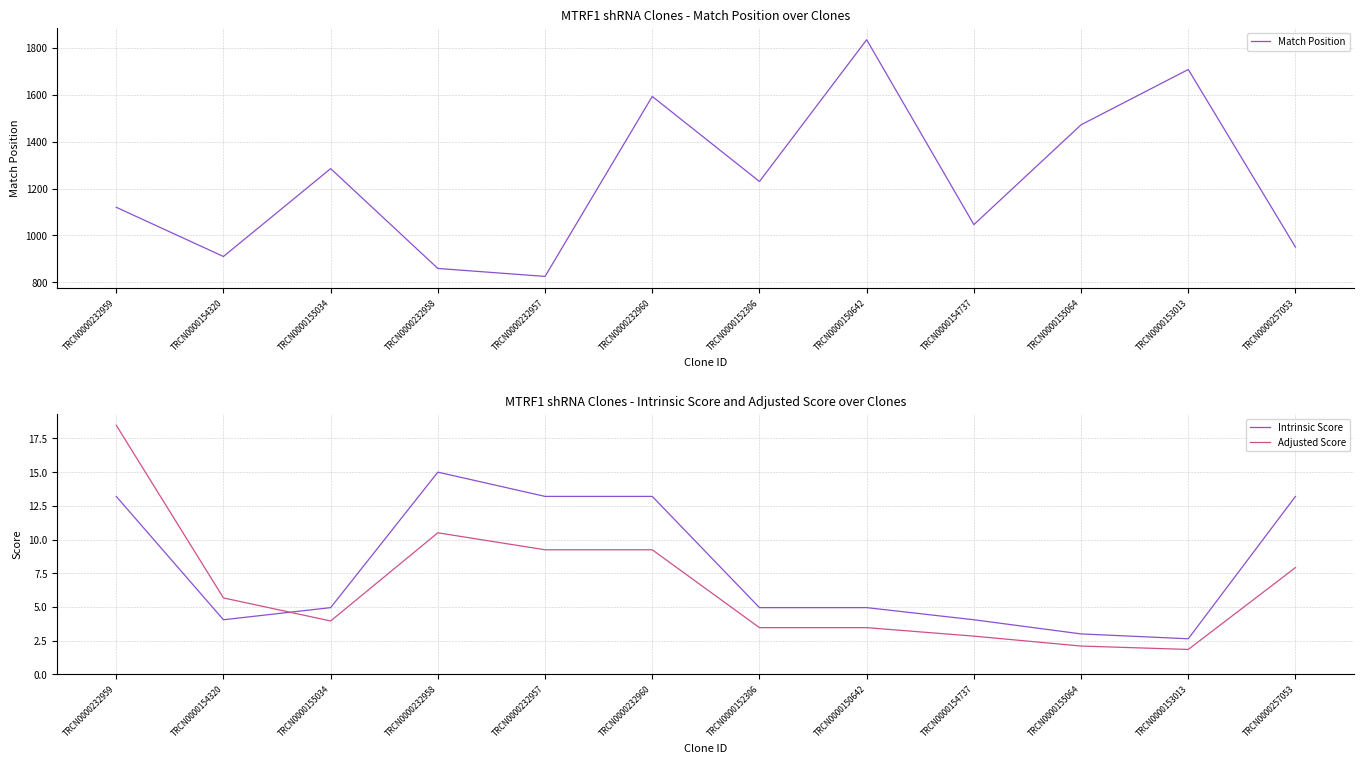

What is the label of the 3rd point from the right?

TRCN0000155064